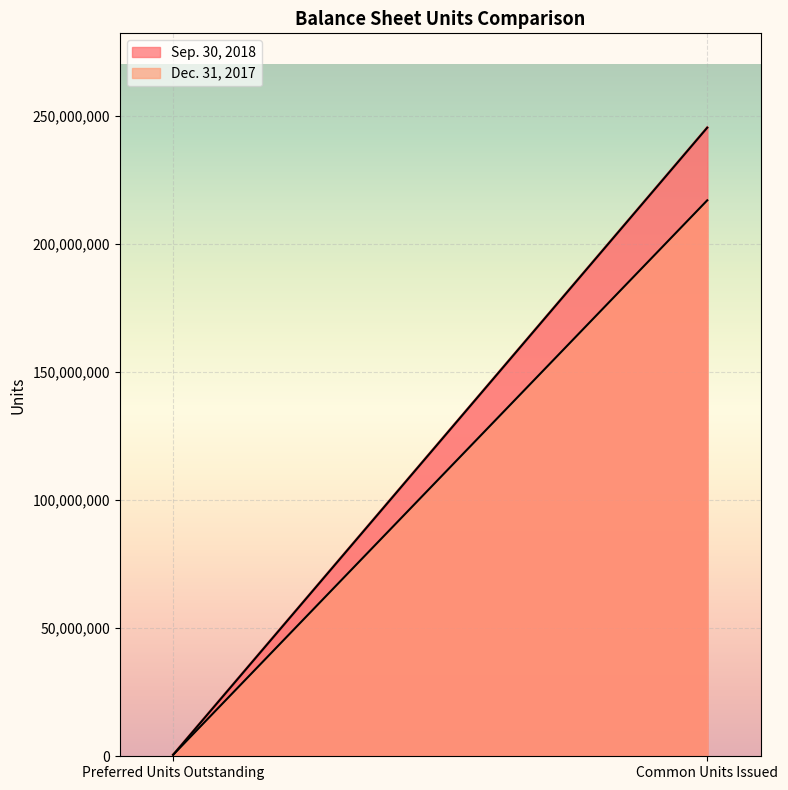

At which label is Sep. 30, 2018 closest to 123036371?

Preferred Units Outstanding